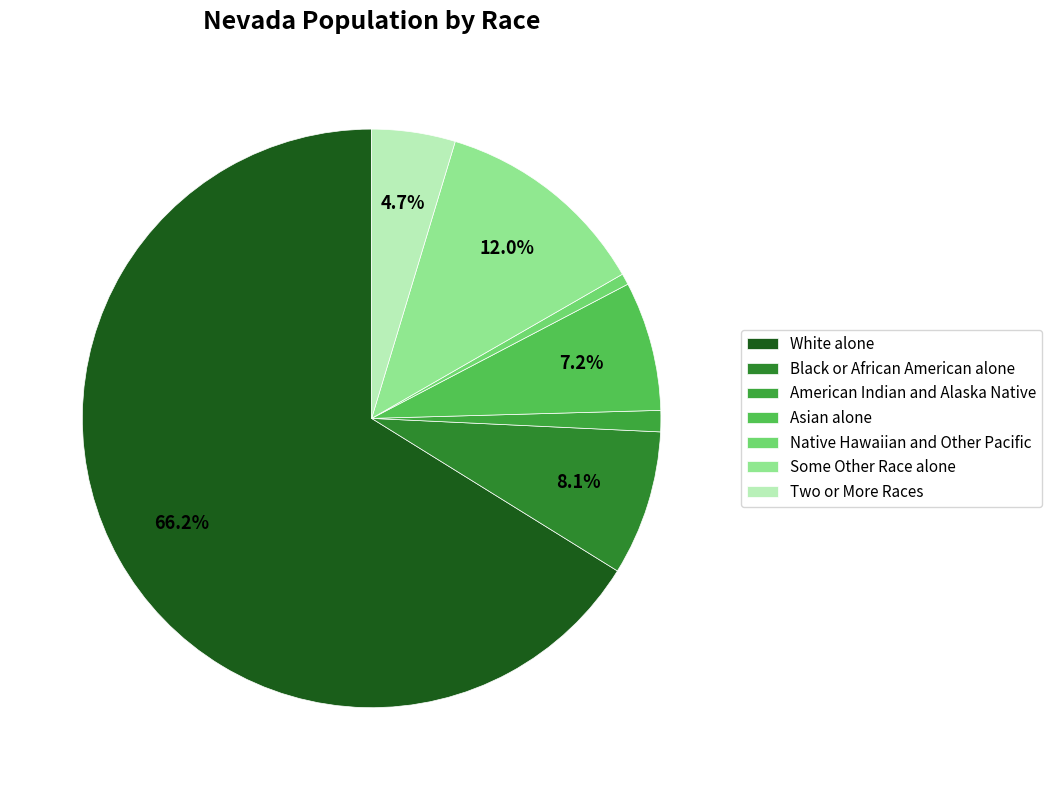

What percentage do Asian alone and White alone together represent?

73.4%